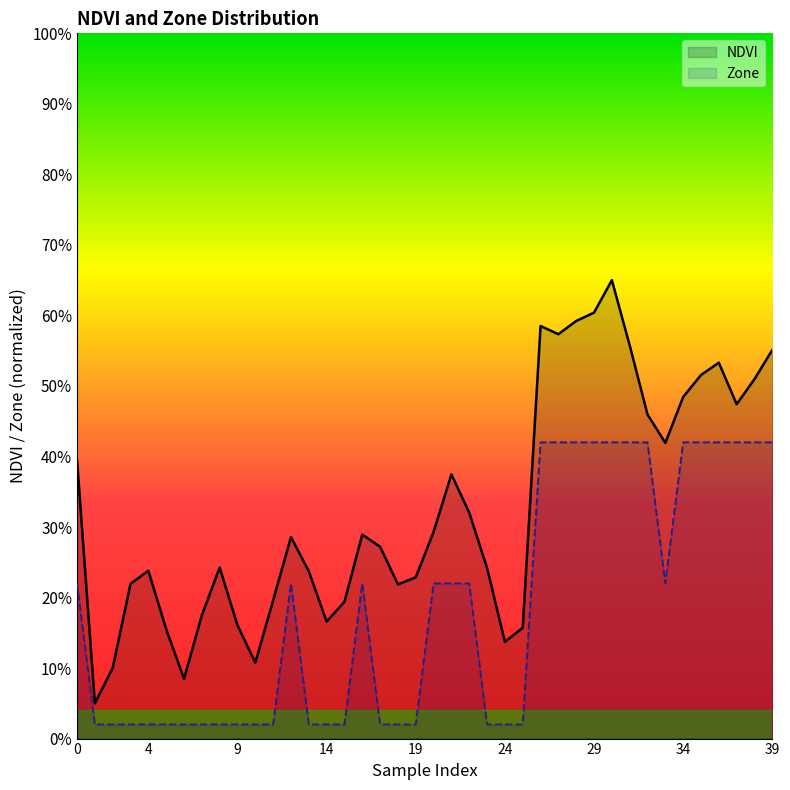

What is the spread (max minus min) of values at 23?

0.2